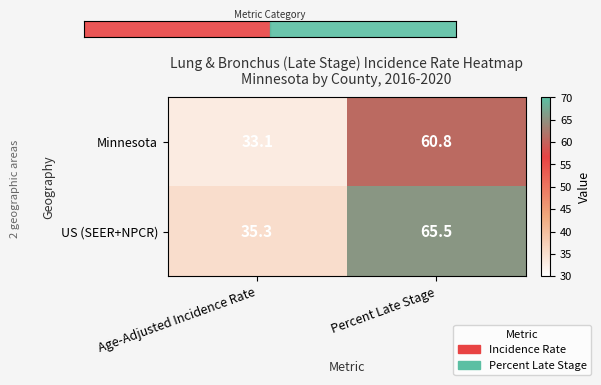

Rank the series by their average value, from highest to lowest.

US (SEER+NPCR), Minnesota